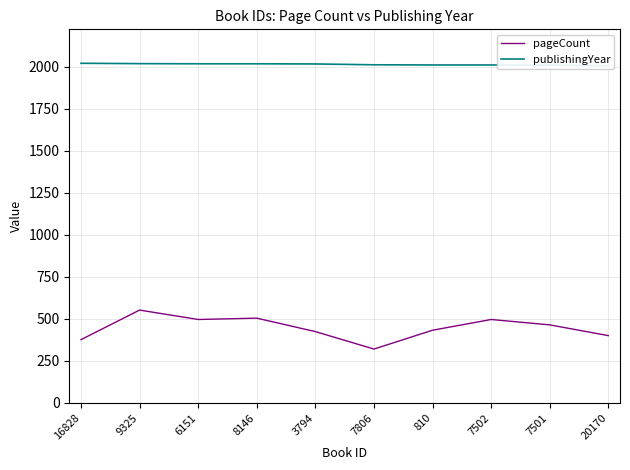

True or false: publishingYear has a value of 2018 at 8146.

True